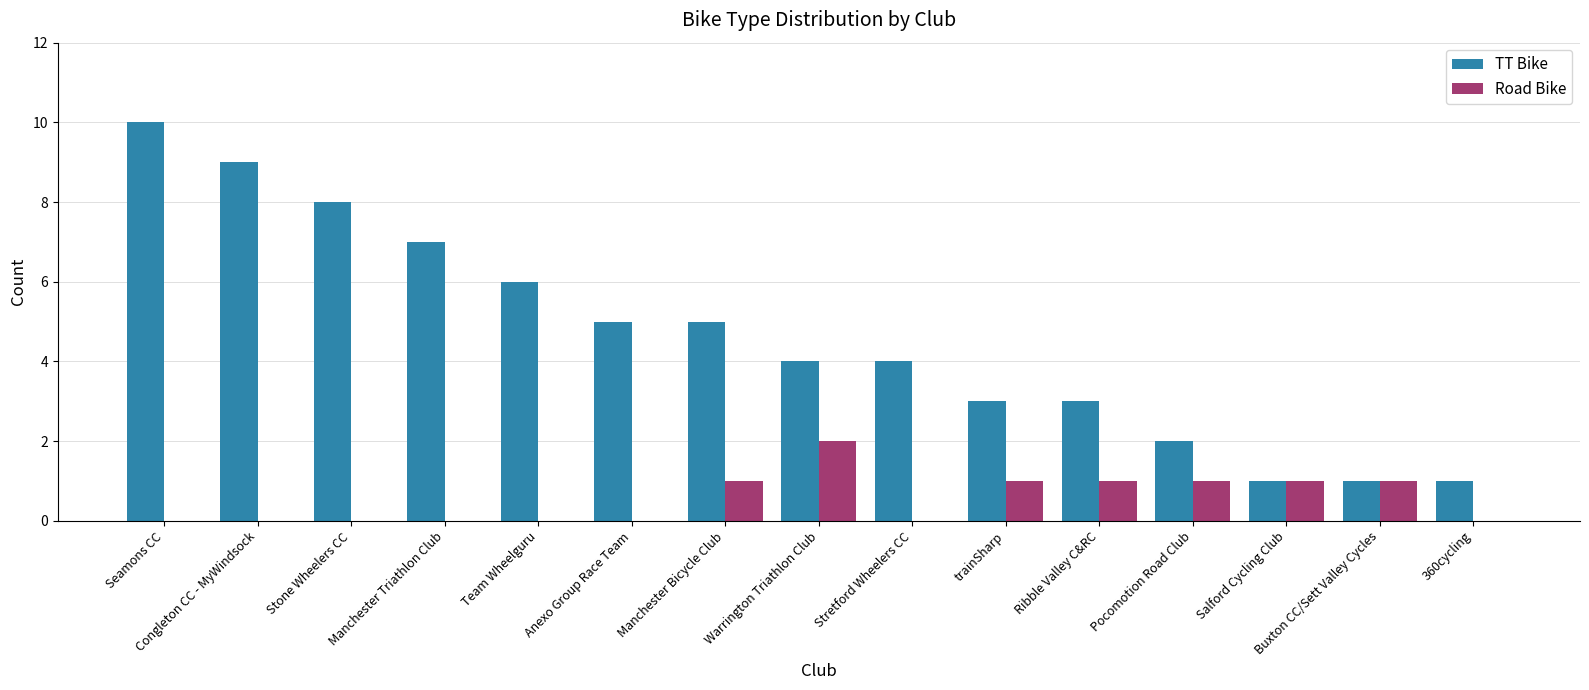

Reading left to right, list all the values displayed in this chart.

TT Bike: 10	9	8	7	6	5	5	4	4	3	3	2	1	1	1
Road Bike: 0	0	0	0	0	0	1	2	0	1	1	1	1	1	0